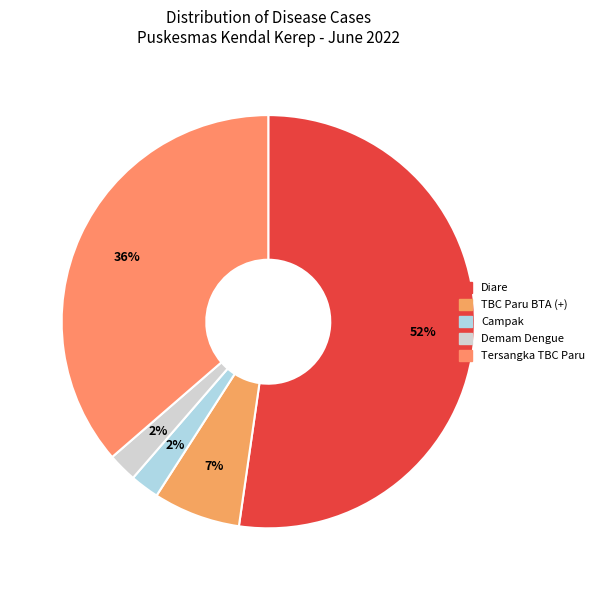

To the nearest percent, what portion does Diare represent?

52%